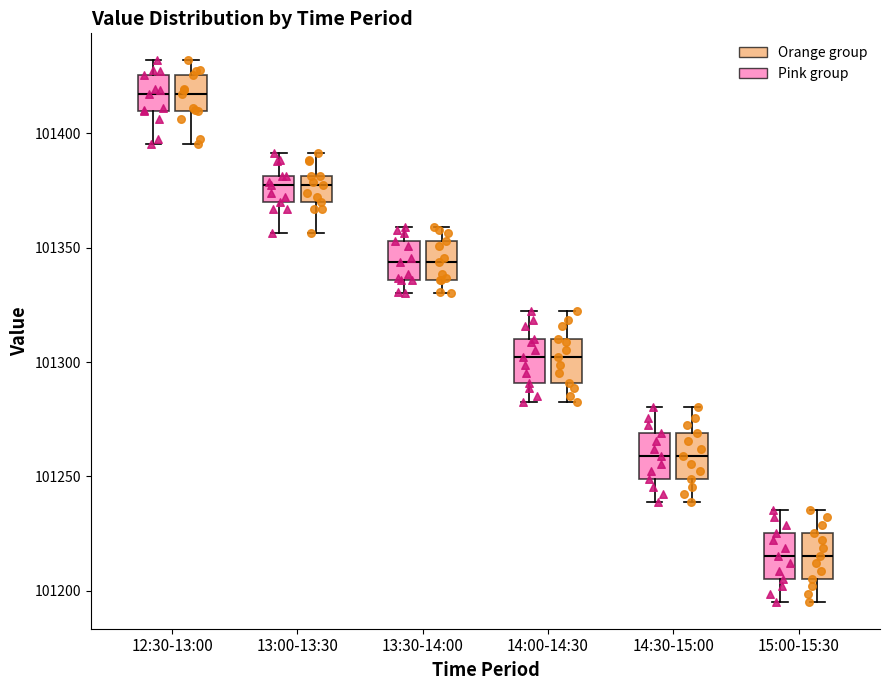

Reading left to right, read every box against the y-axis: the position of its median line, the range the box covers, and the ends of its whiskers. The values are not printed on the chart, so give them approximately, as read against the axis.

12:30-13:00 (Pink group): median 101415, box 101410 to 101425, whiskers 101395 to 101430
12:30-13:00 (Orange group): median 101415, box 101410 to 101425, whiskers 101395 to 101430
13:00-13:30 (Pink group): median 101380 (just below the box's upper edge), box 101370 to 101380, whiskers 101355 to 101390
13:00-13:30 (Orange group): median 101380 (just below the box's upper edge), box 101370 to 101380, whiskers 101355 to 101390
13:30-14:00 (Pink group): median 101345, box 101335 to 101355, whiskers 101330 to 101360
13:30-14:00 (Orange group): median 101345, box 101335 to 101355, whiskers 101330 to 101360
14:00-14:30 (Pink group): median 101300, box 101290 to 101310, whiskers 101280 to 101320
14:00-14:30 (Orange group): median 101300, box 101290 to 101310, whiskers 101280 to 101320
14:30-15:00 (Pink group): median 101260, box 101250 to 101270, whiskers 101240 to 101280
14:30-15:00 (Orange group): median 101260, box 101250 to 101270, whiskers 101240 to 101280
15:00-15:30 (Pink group): median 101215, box 101205 to 101225, whiskers 101195 to 101235
15:00-15:30 (Orange group): median 101215, box 101205 to 101225, whiskers 101195 to 101235